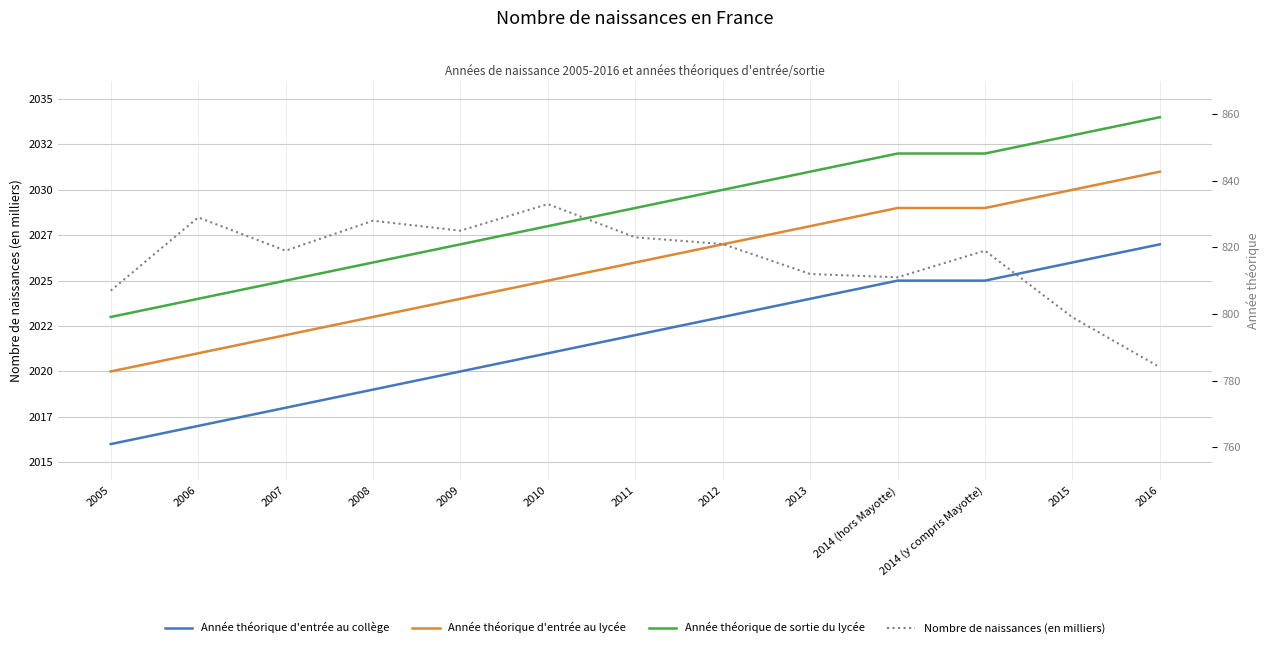

What are all the series names shown in the legend?

Année théorique d'entrée au collège, Année théorique d'entrée au lycée, Année théorique de sortie du lycée, Nombre de naissances (en milliers)